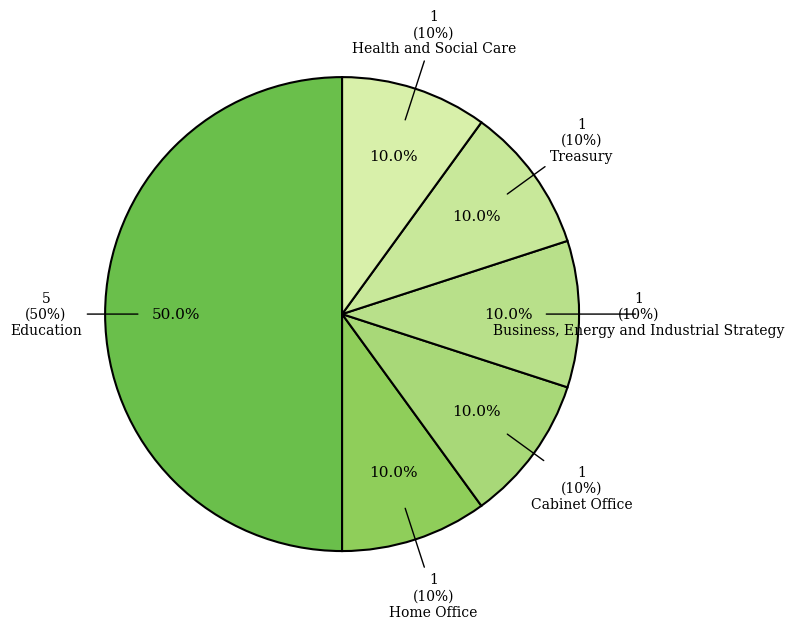

Is Cabinet Office the majority of the pie?

No